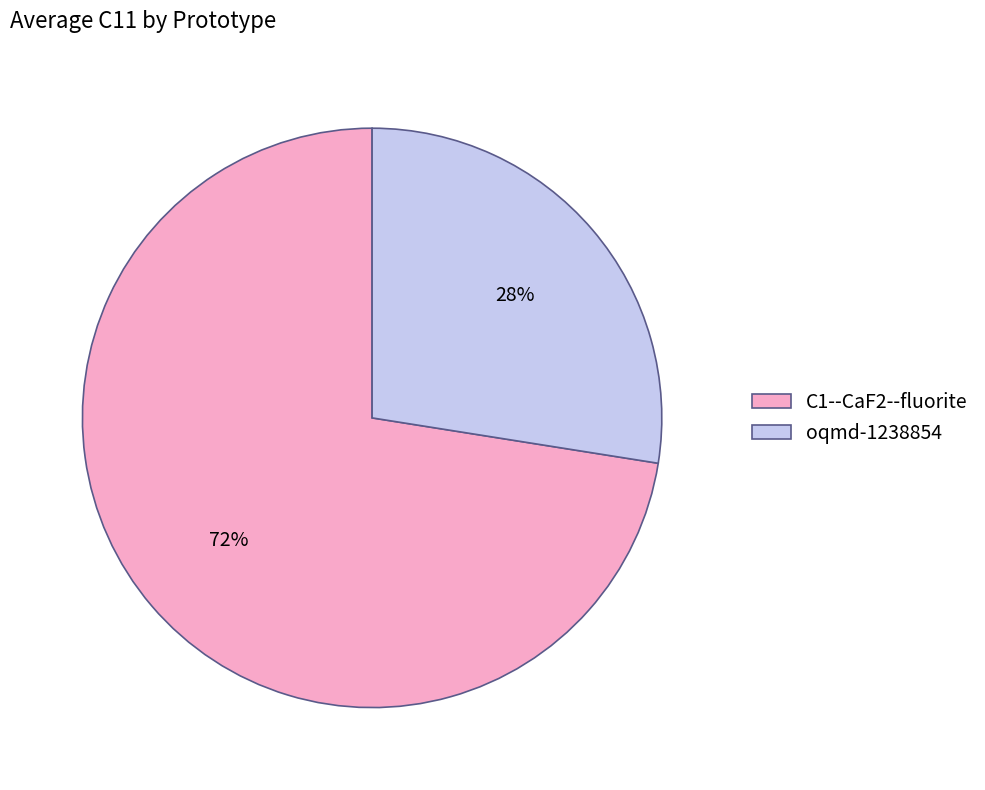

Rank the categories by value from highest to lowest.

C1--CaF2--fluorite, oqmd-1238854